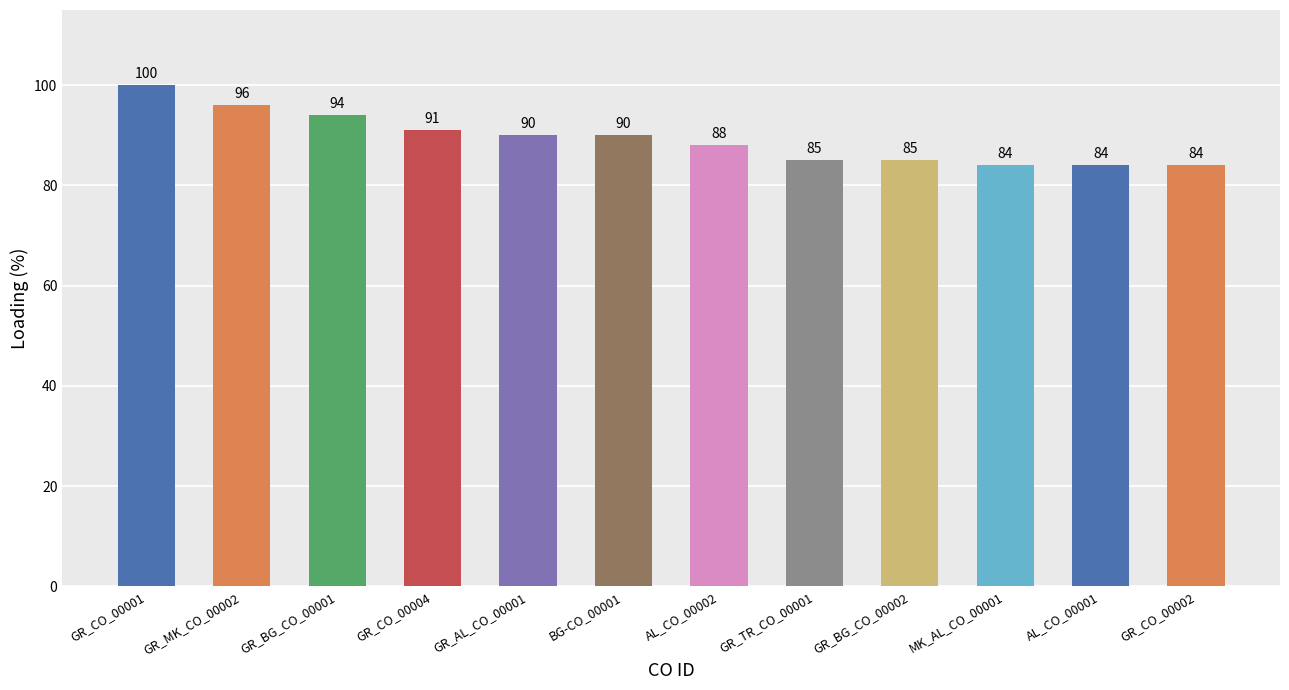

What is the smallest value displayed?

84